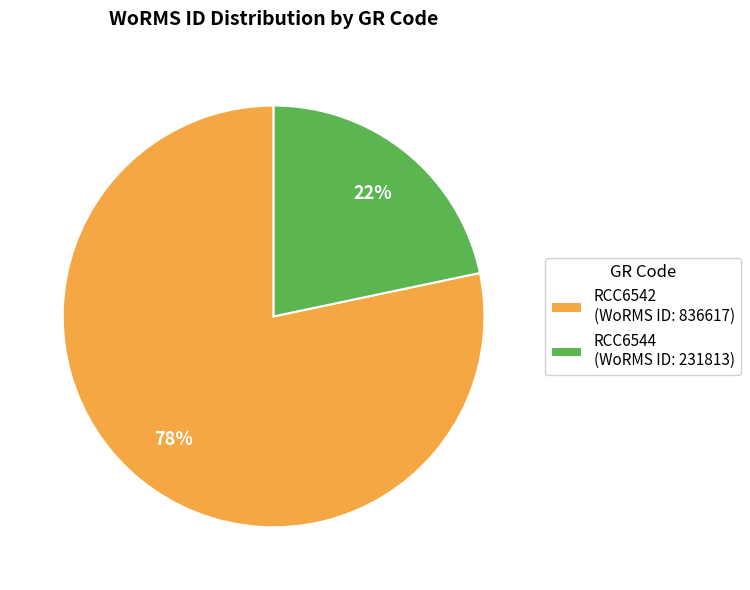

What is the ratio of the value at RCC6544 to the value at RCC6542?

0.3